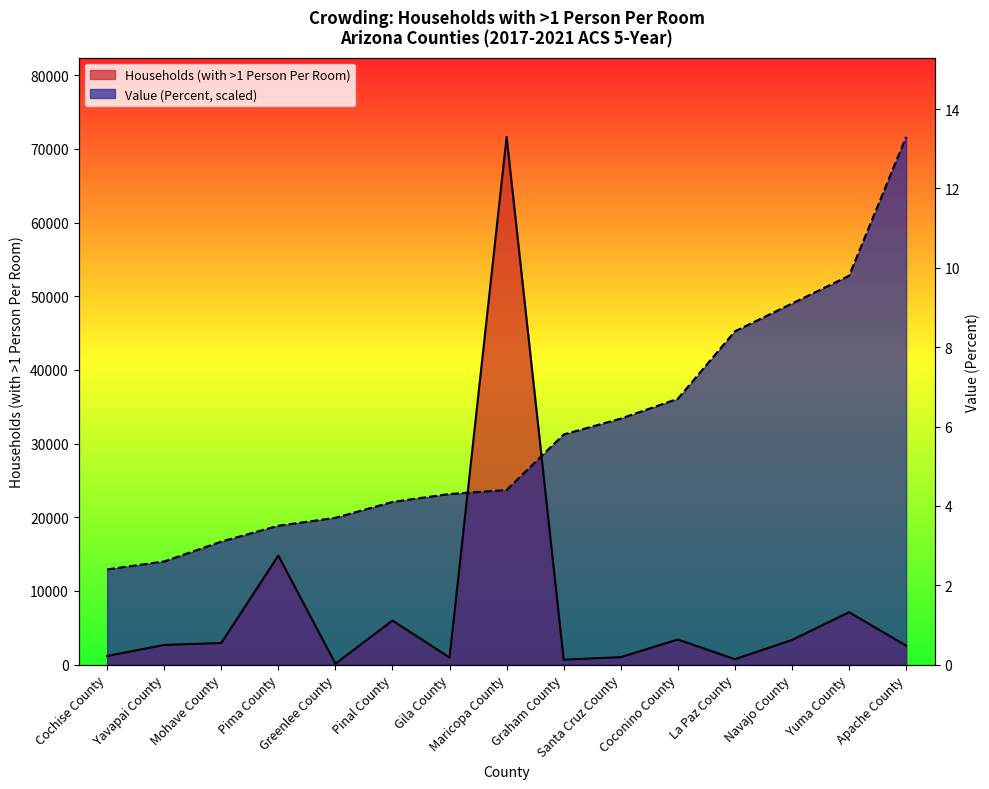

What is the spread (max minus min) of values at Apache County?

69053.0